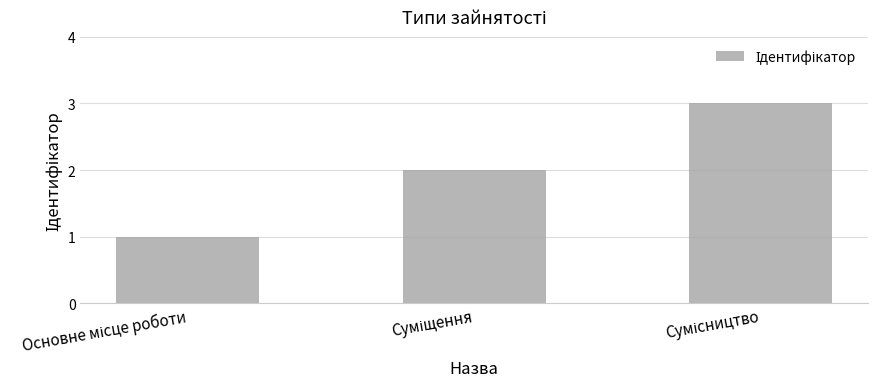

How many categories are shown in the chart?

3